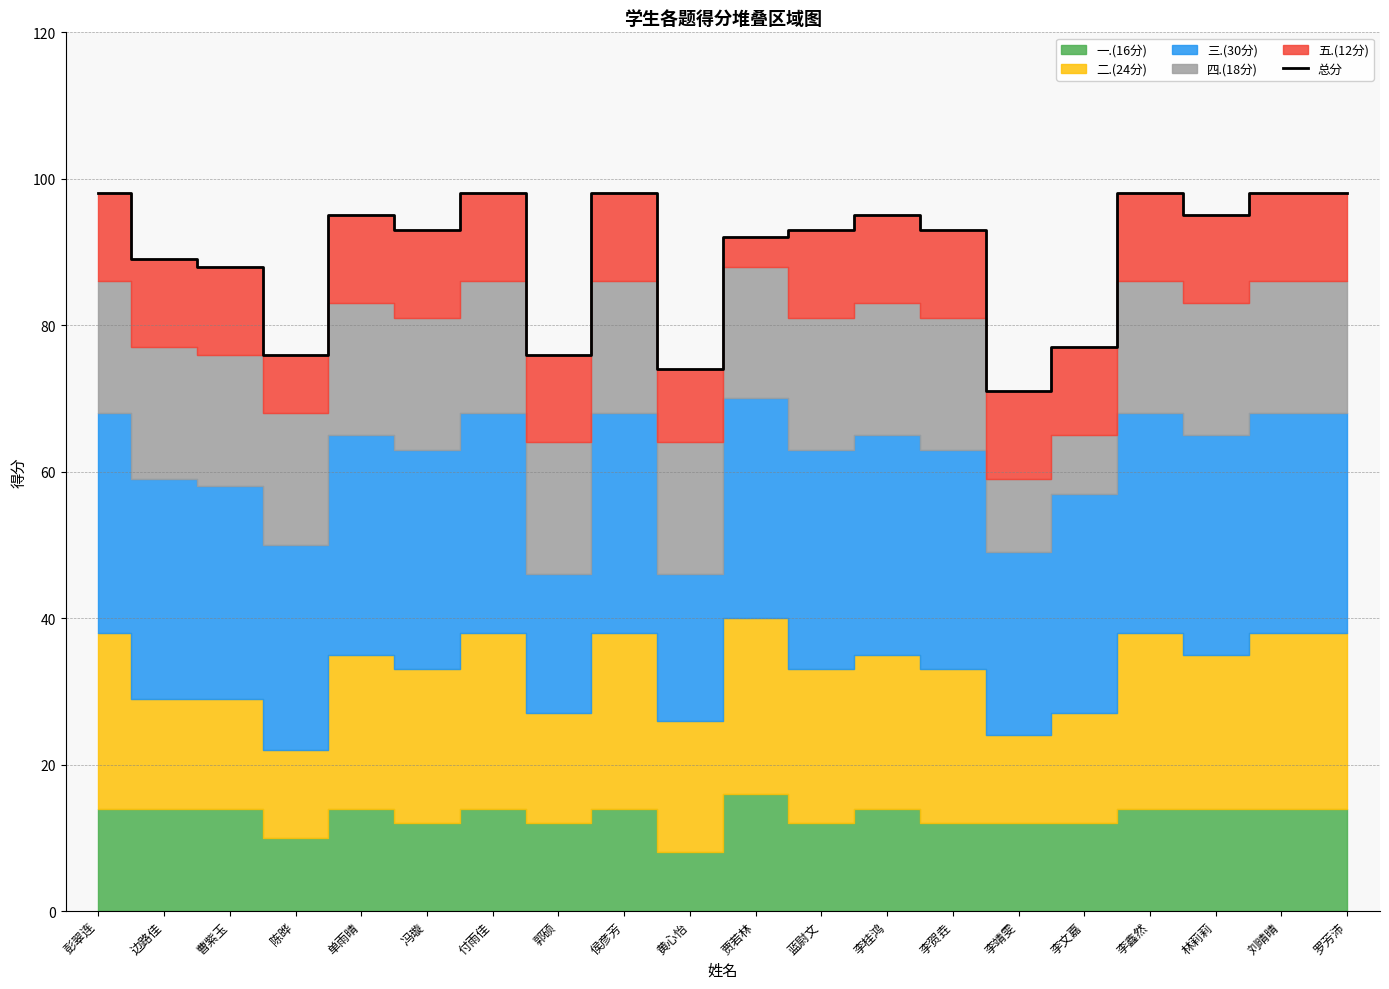

Reading left to right, extract all data points from this chart.

98	89	88	76	95	93	98	76	98	74	92	93	95	93	71	77	98	95	98	98